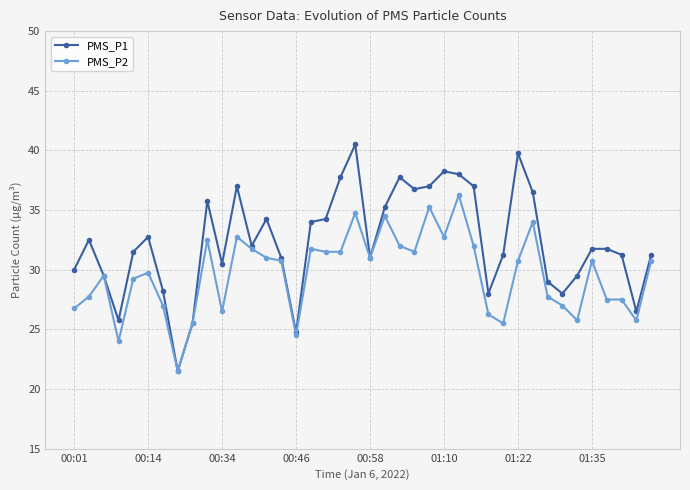

Which series has the widest spread of values?

PMS_P1